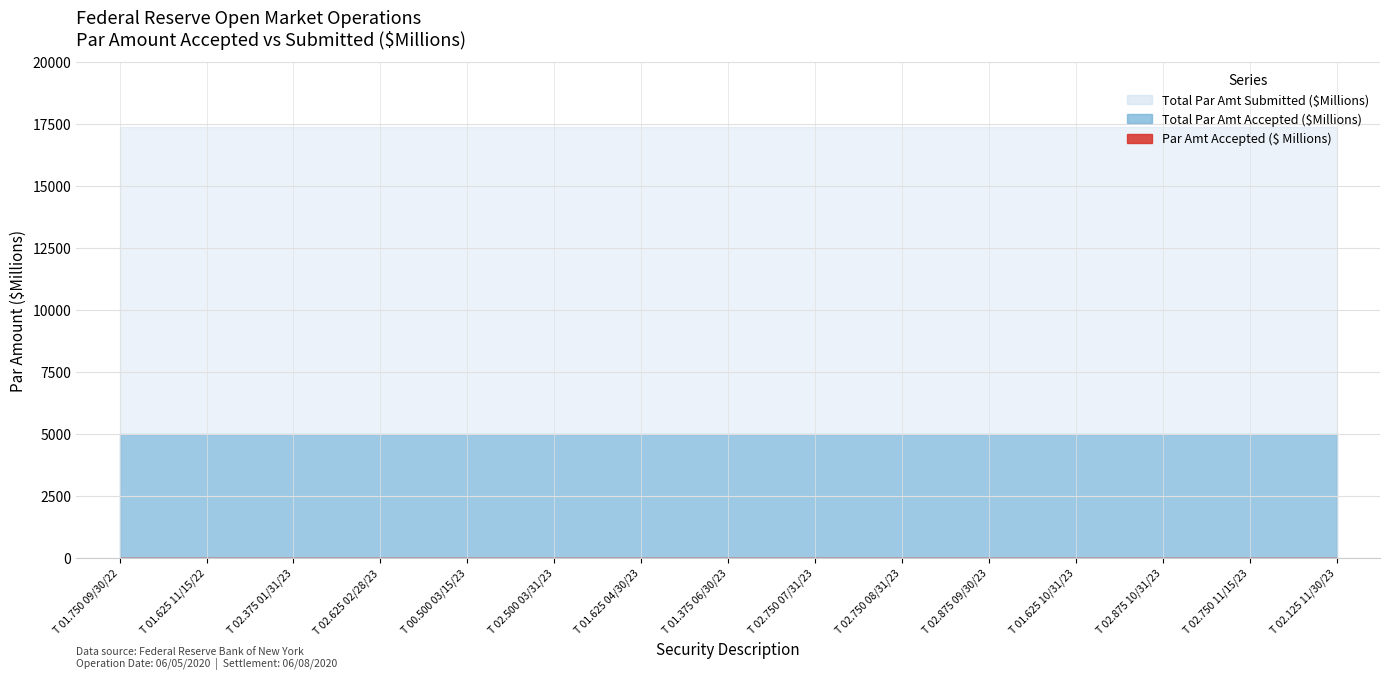

Reading left to right, what are all the values shown in this chart?

Total Par Amt Accepted ($Millions): 5000	5000	5000	5000	5000	5000	5000	5000	5000	5000	5000	5000	5000	5000	5000
Total Par Amt Submitted ($Millions): 17390	17390	17390	17390	17390	17390	17390	17390	17390	17390	17390	17390	17390	17390	17390
Par Amt Accepted ($ Millions): 39	18	50	250	100	367	129	142	49	1980	150	0	0	0	0